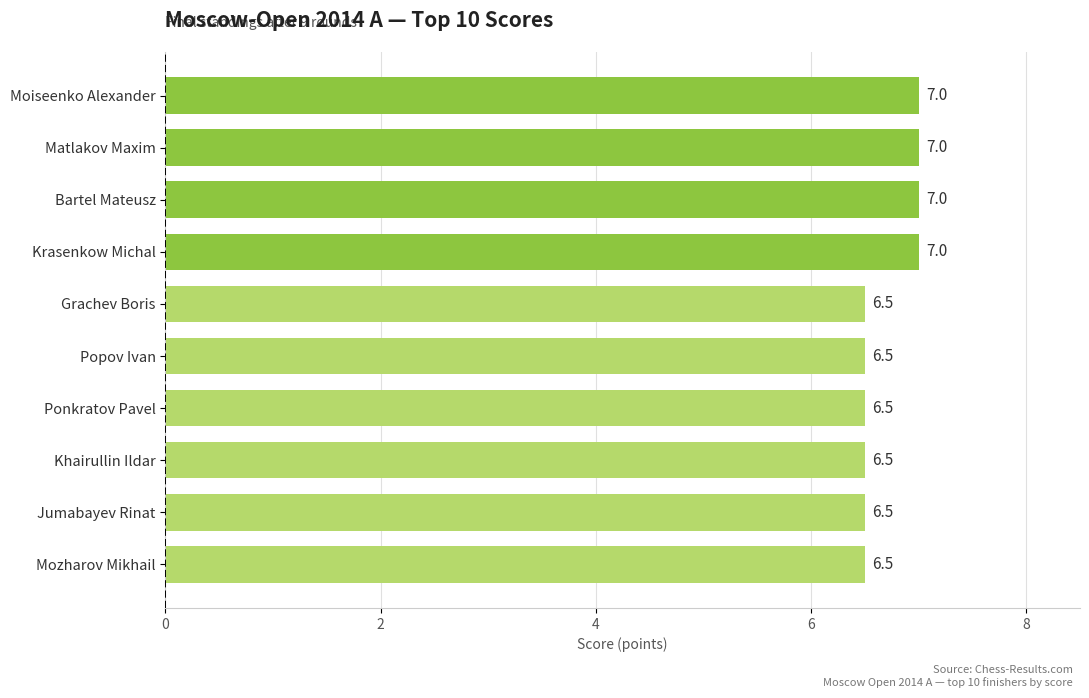

What is the difference between the maximum and minimum values?

0.5